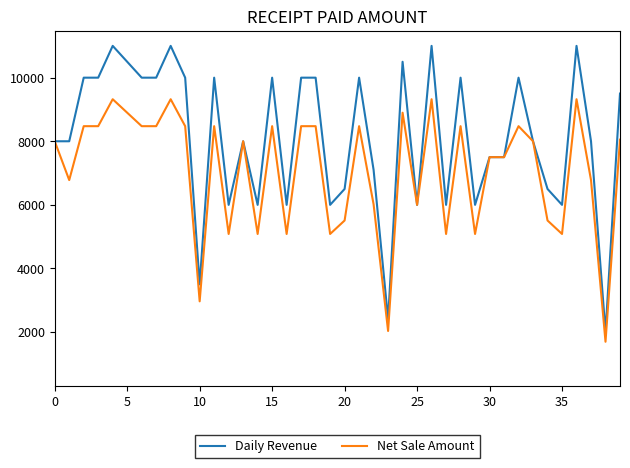

Which series has the widest spread of values?

Daily Revenue